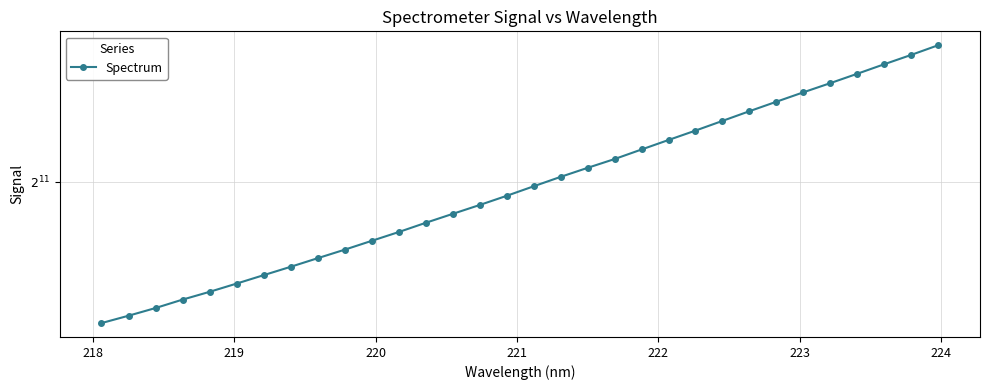

What is the maximum value shown in the chart?

2844.2